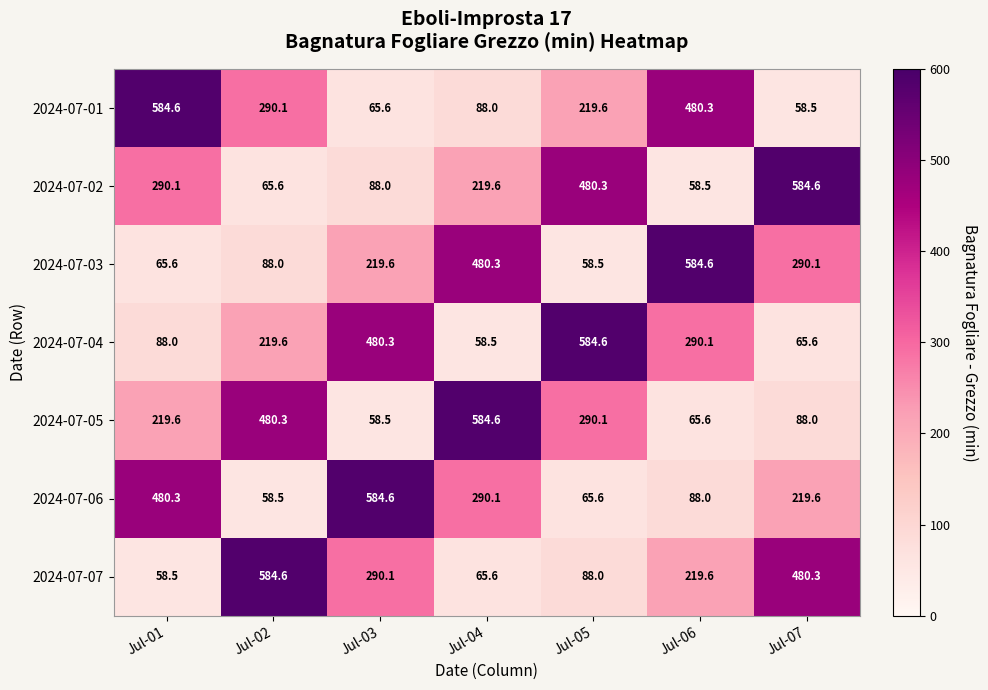

Is the value of 2024-07-06 at Jul-02 greater than the value of 2024-07-03 at Jul-01?

No